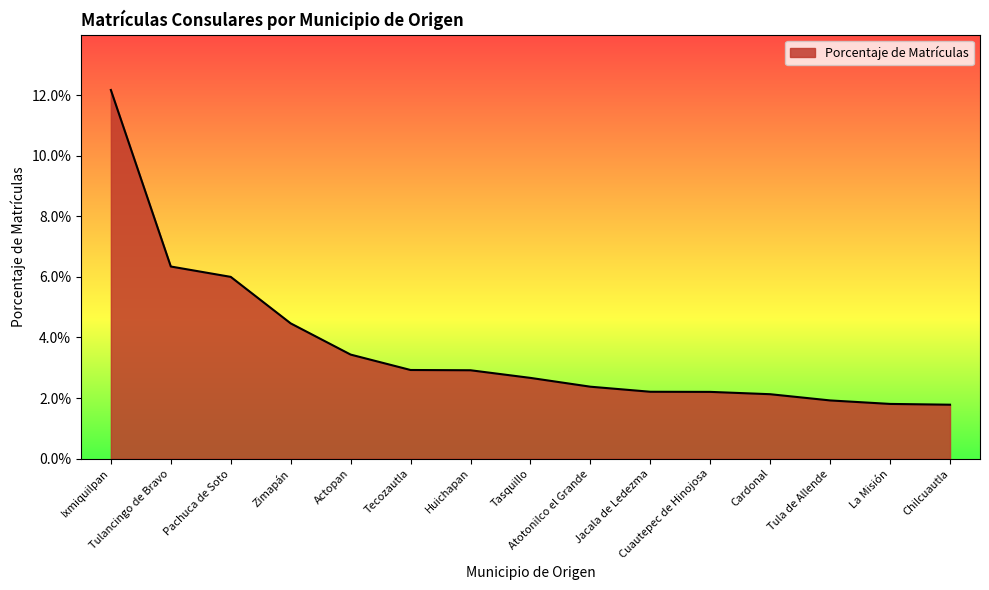

Does the chart have visible grid lines?

No